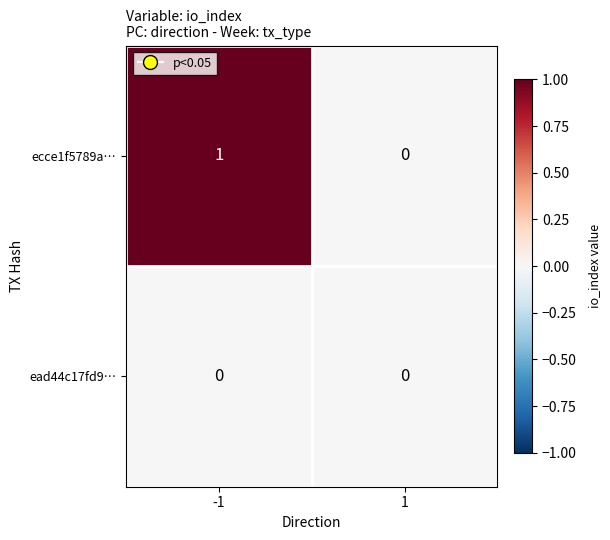

Is the value of ead44c17fd9… at 1 greater than the value of ecce1f5789a… at -1?

No